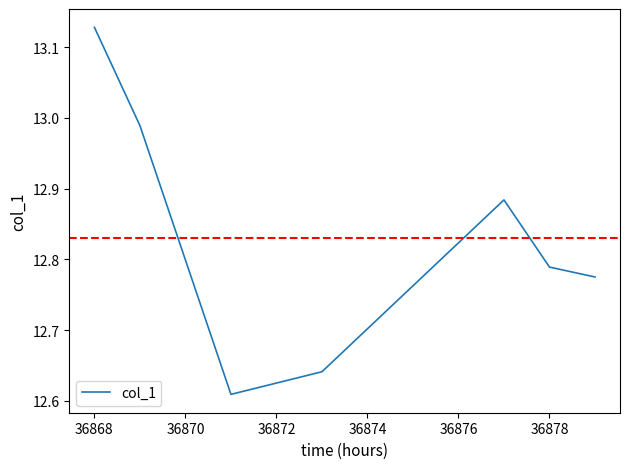

What is the sum of all values?

89.8